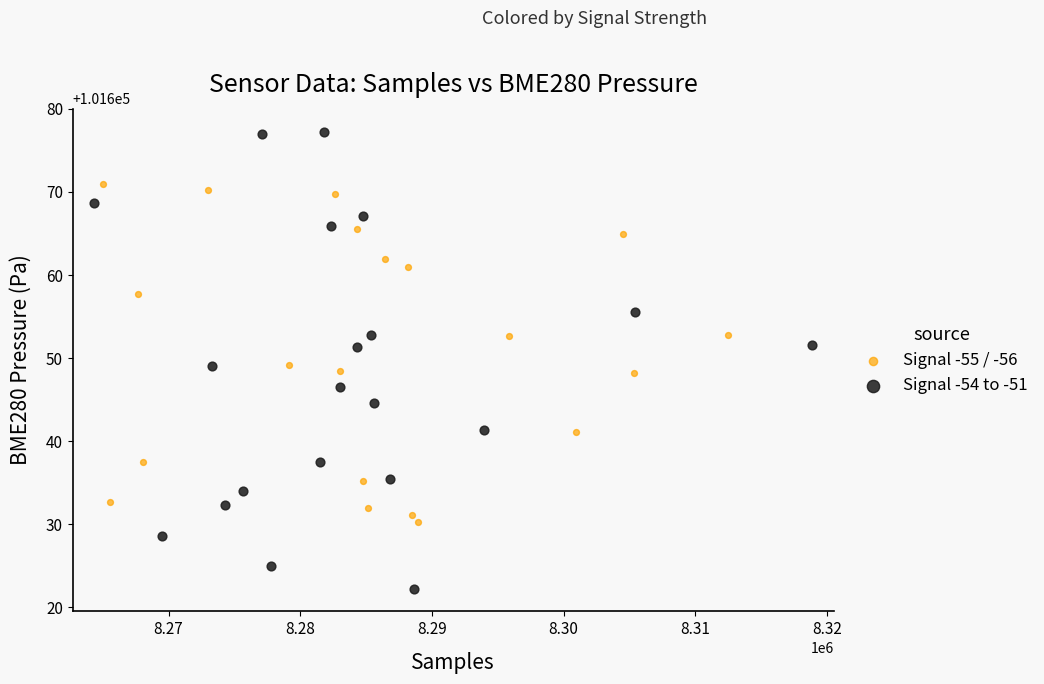

Which series contains the highest Y value?

Signal -54 to -51